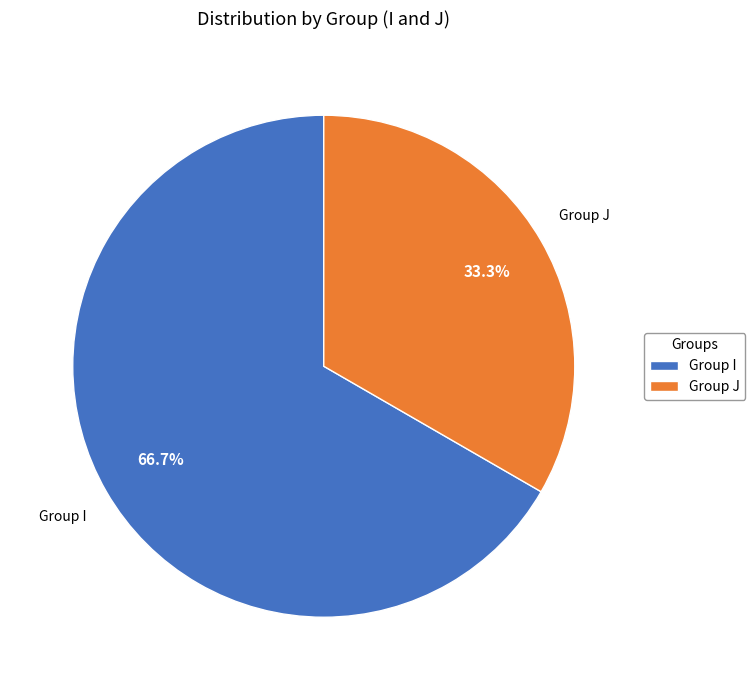

What is the smallest slice in the pie chart?

Group J